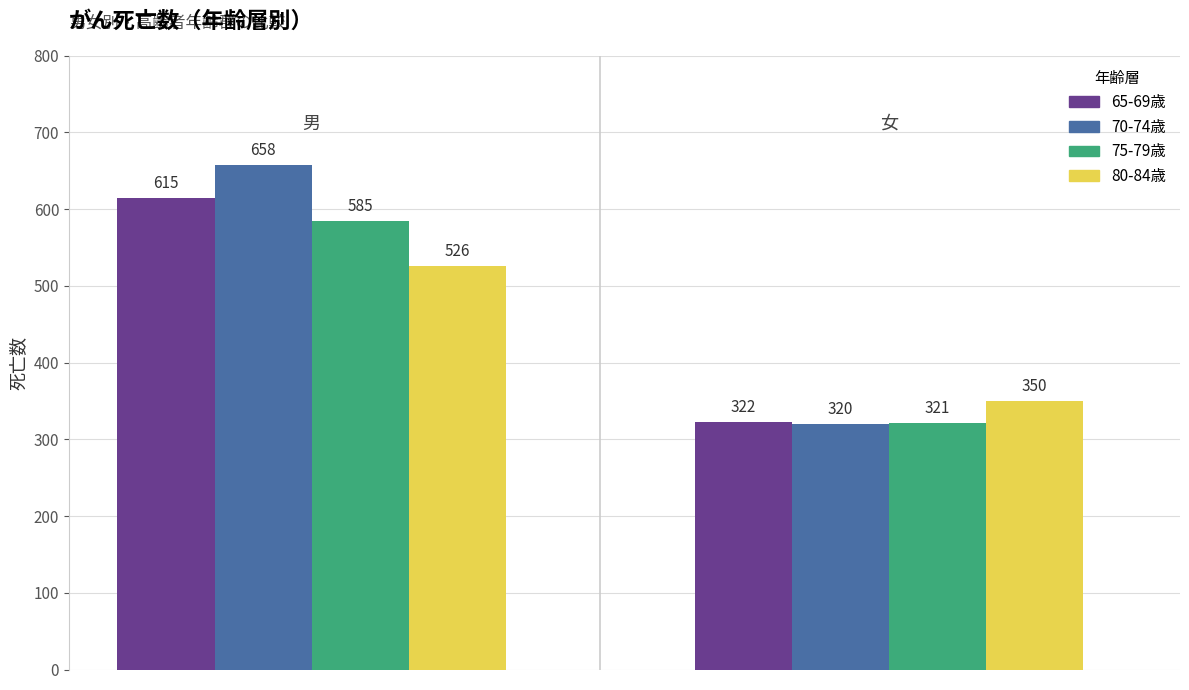

Rank the series by their maximum value, from highest to lowest.

70-74歳, 65-69歳, 75-79歳, 80-84歳